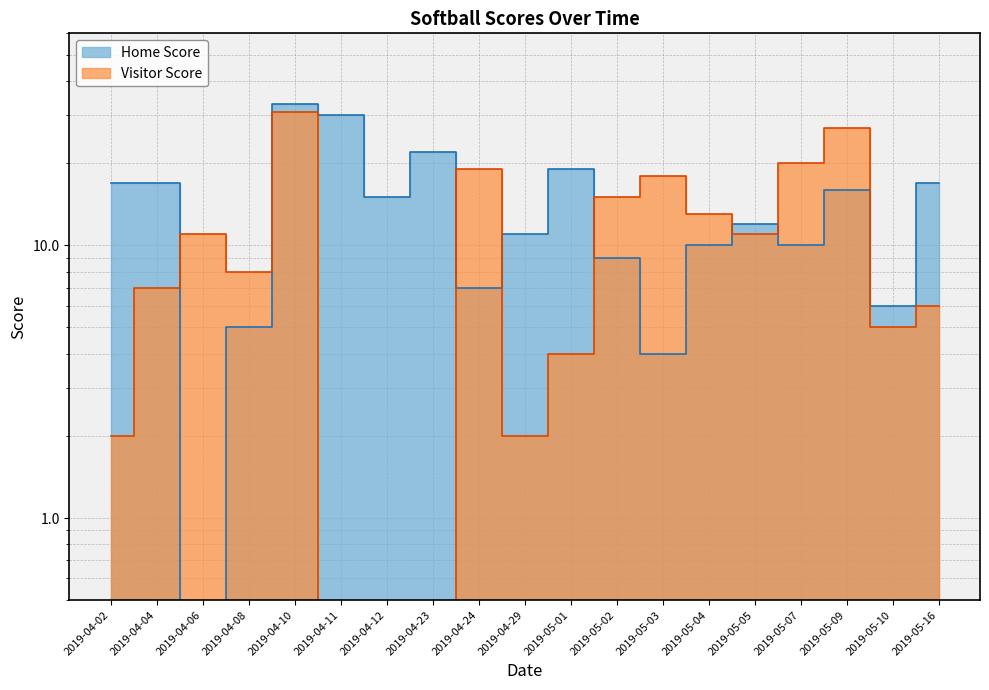

Reading right to left, extract all data points from this chart.

Home Score: 17	6	16	10	12	10	4	9	19	11	7	22	15	30	33	5	0	17	17
Visitor Score: 6	5	27	20	11	13	18	15	4	2	19	0	0	0	31	8	11	7	2